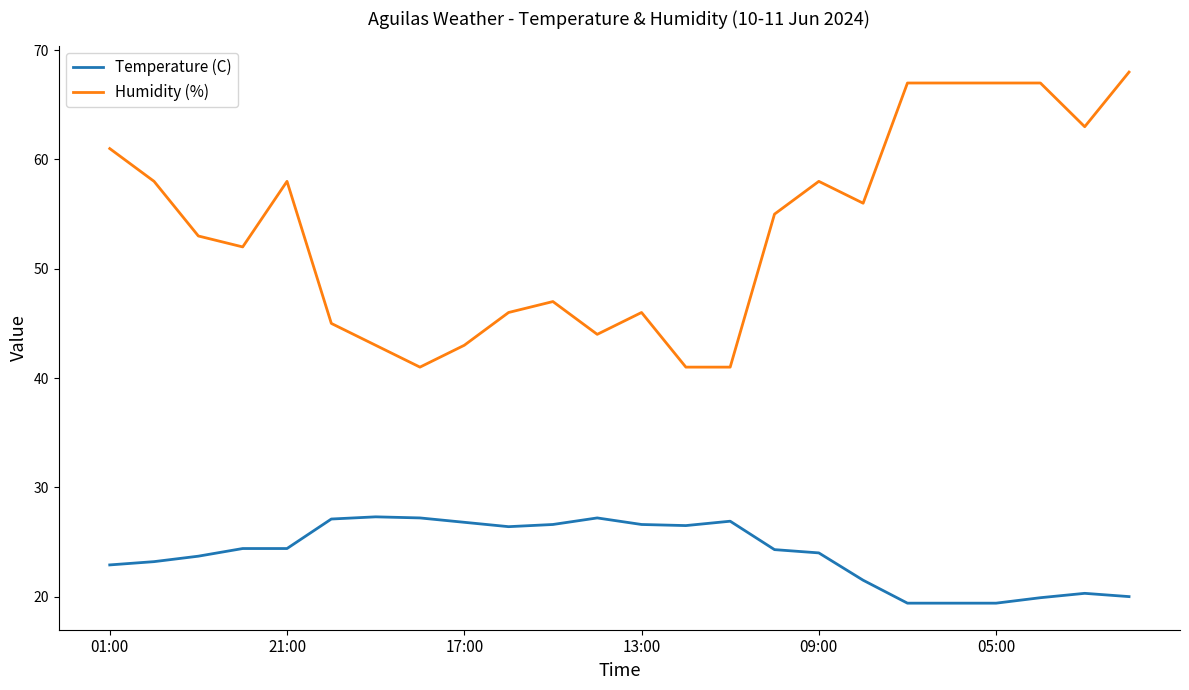

What is the minimum value shown in the chart?

19.4